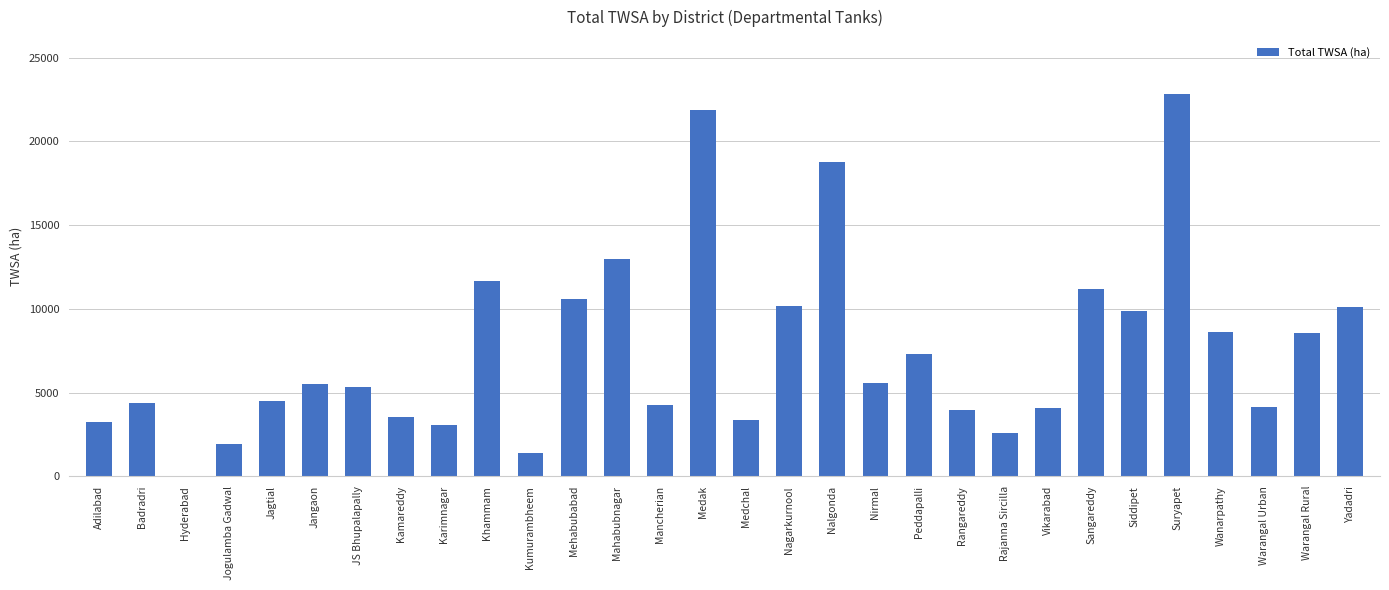

What is the change in value from Kumurambheem to Suryapet?

+21393